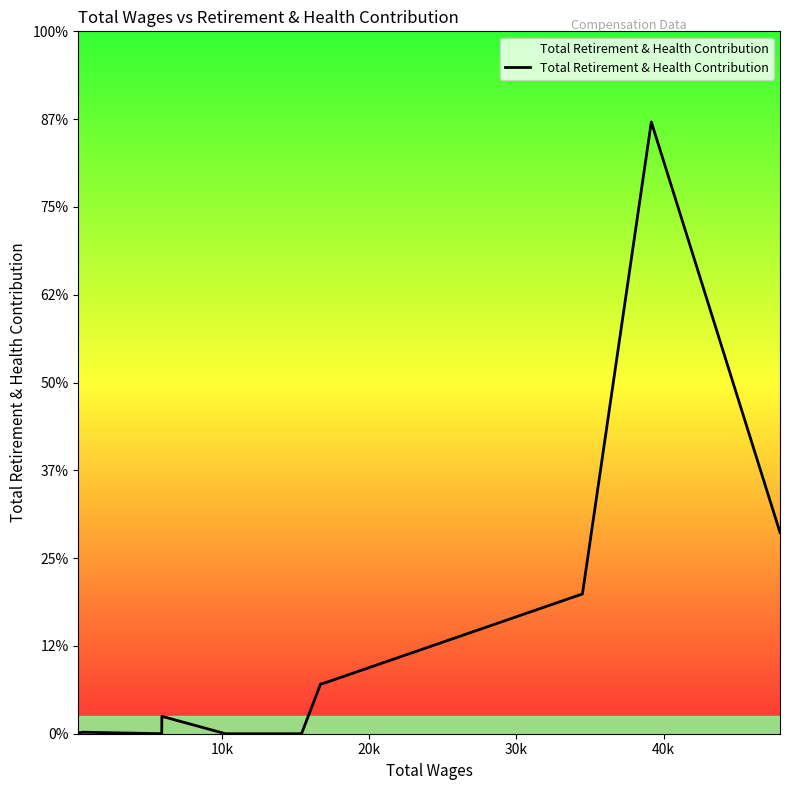

Is this an area chart (filled region under the line)?

No